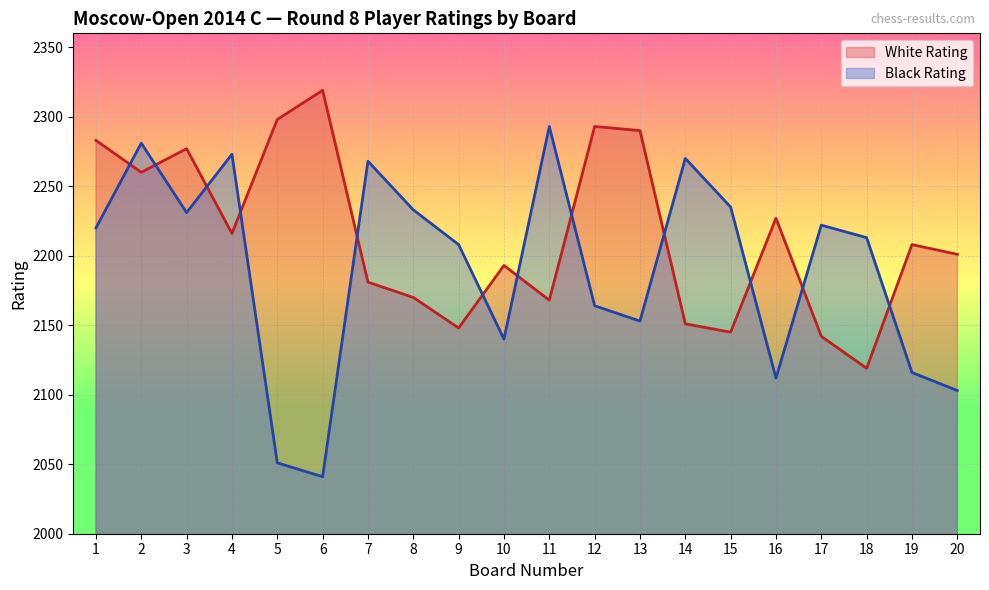

What is the difference between the Black Rating values at 20 and 18?

110